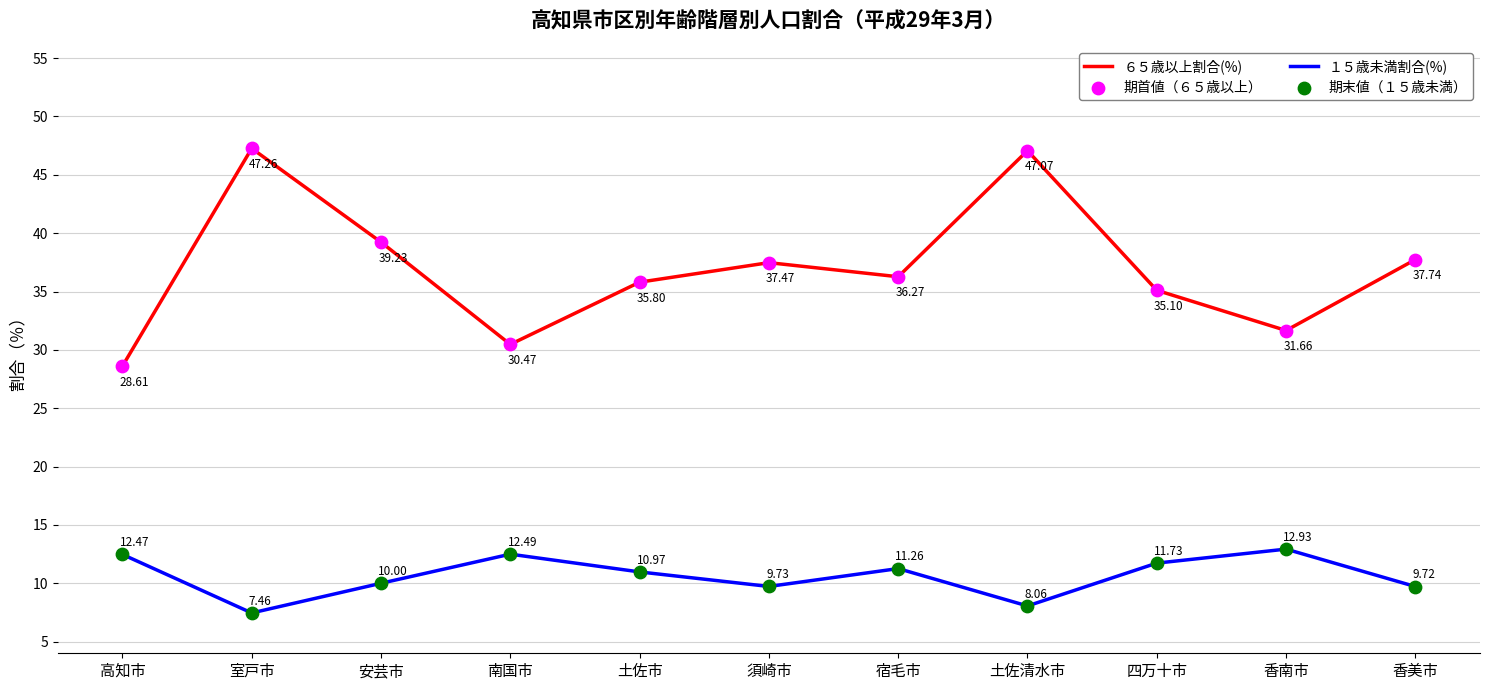

What is the total value across all series at 香南市?

44.6